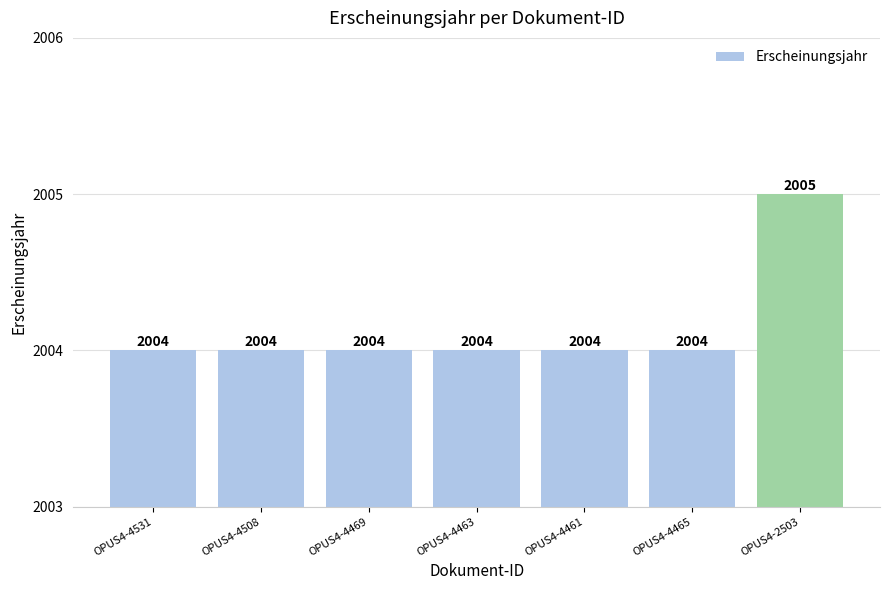

How many values exceed 2004?

1